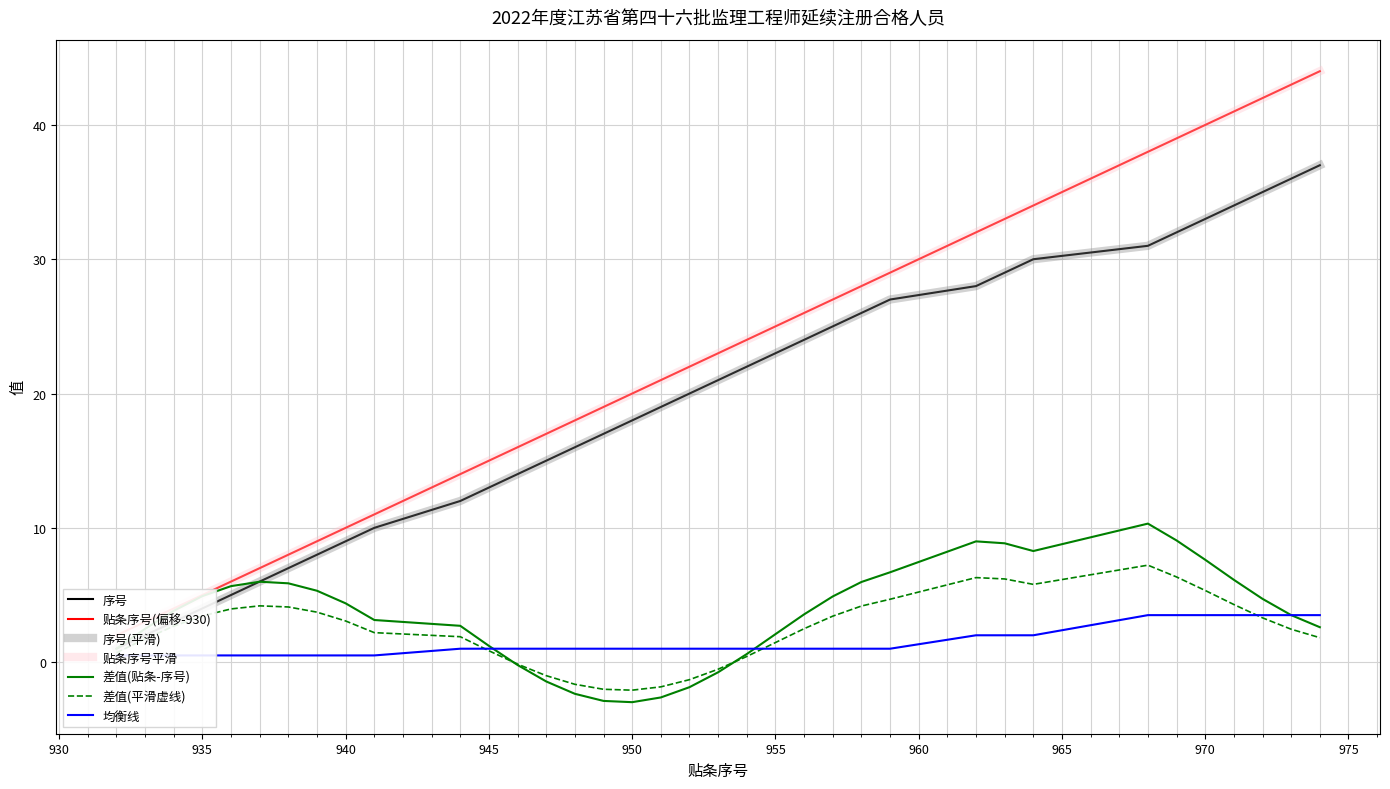

True or false: 贴条序号(房屋建筑工程) and 序号 intersect in this chart.

False